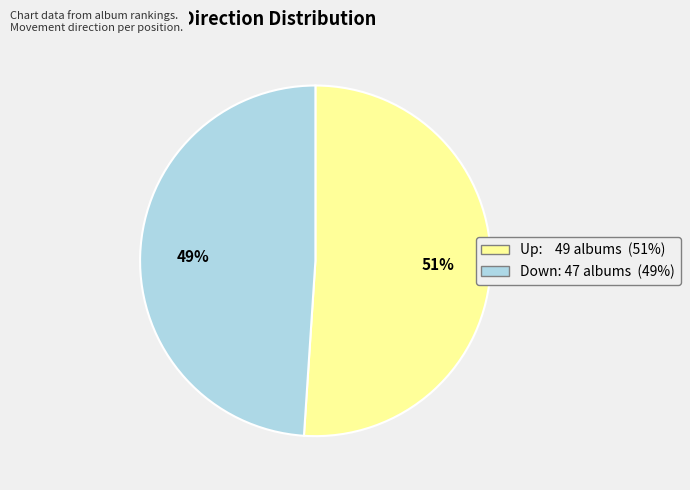

To the nearest percent, what is the average slice percentage?

50%